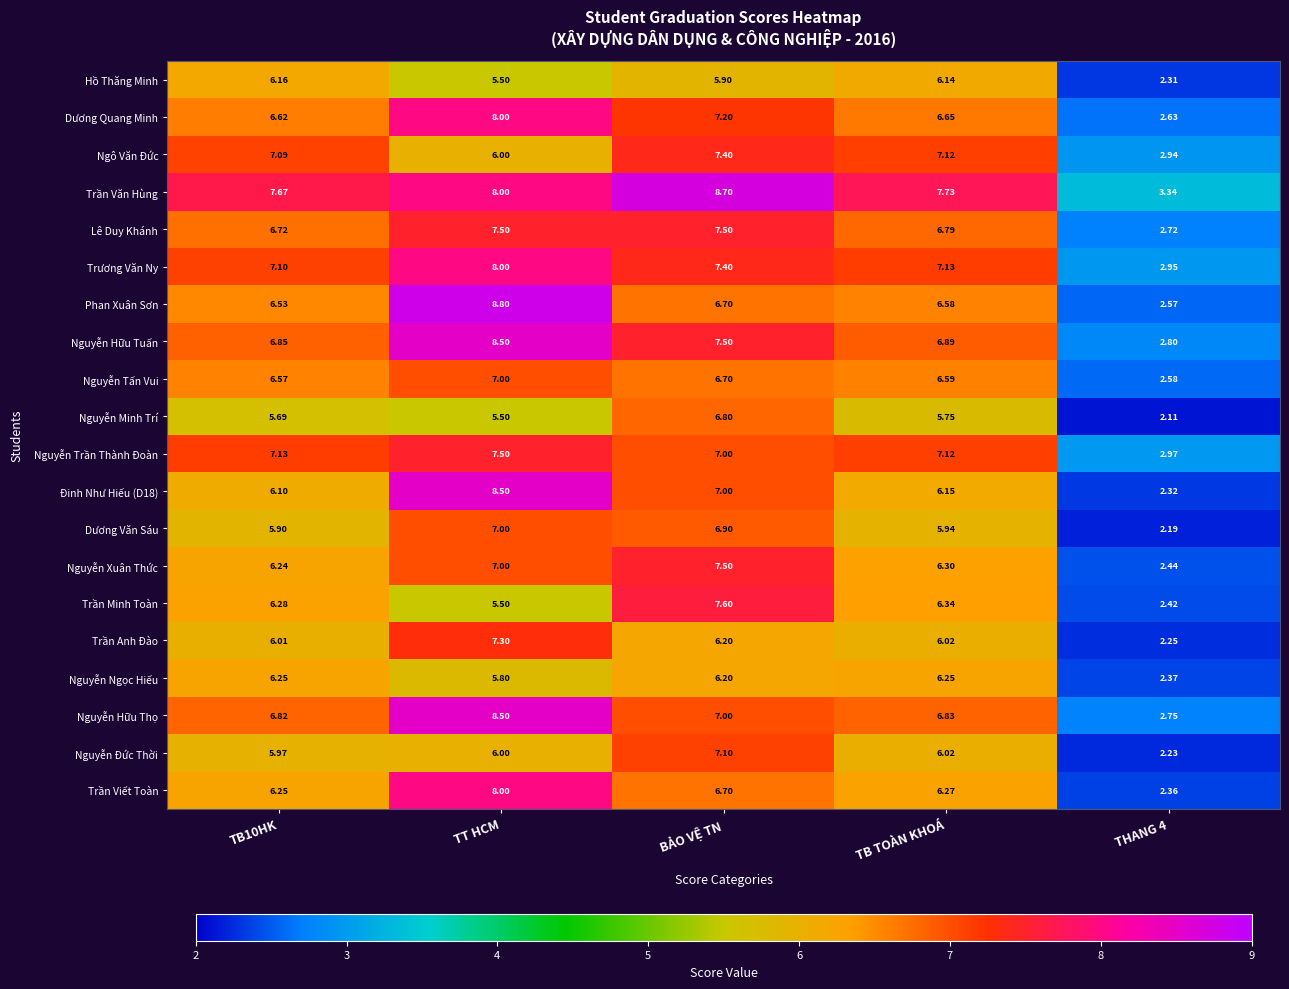

At which category is the sum across all series the highest?

TT HCM